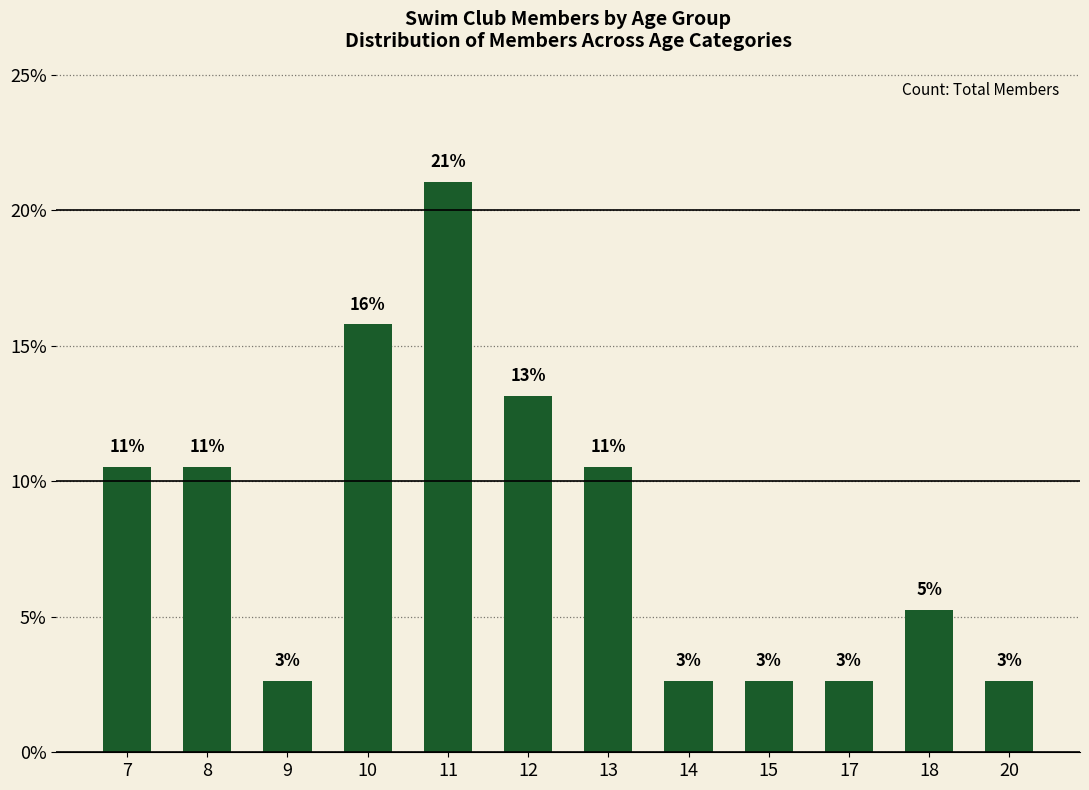

The value at 9 is 2.6. True or false?

True